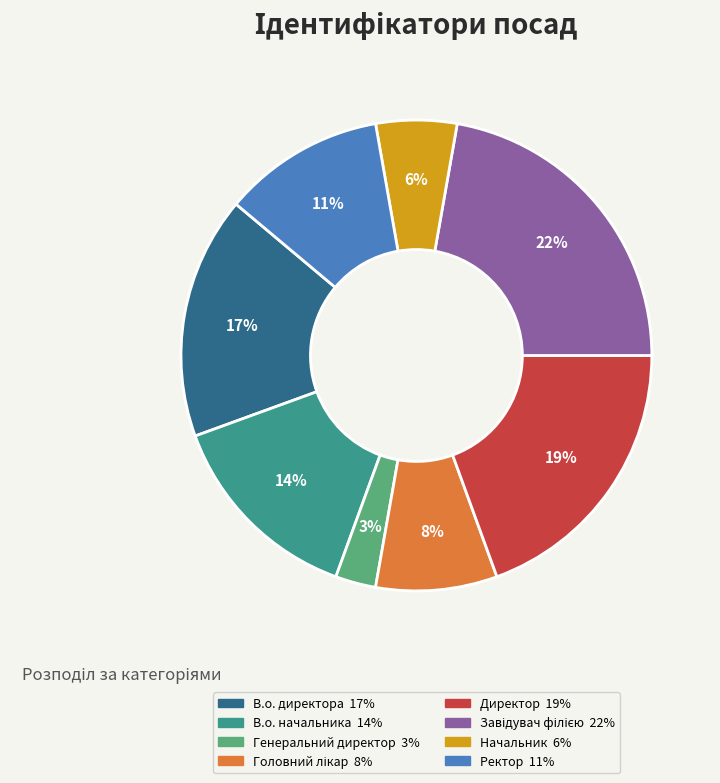

Do Начальник and В.о. начальника together represent more than half of the pie?

No